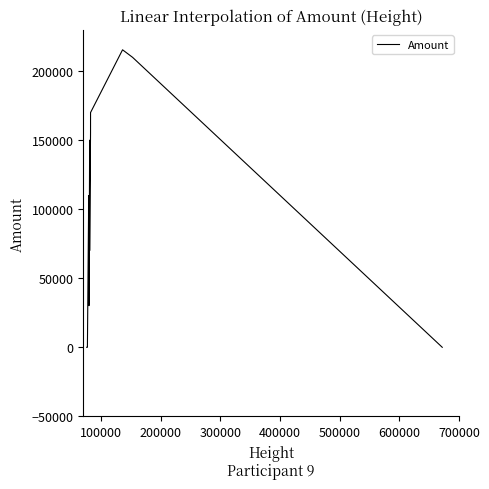

What is the difference between the second highest and second lowest values?

210000.0